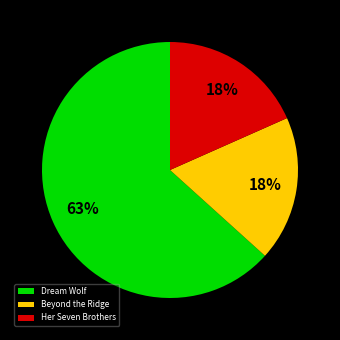

Is the sum of Dream Wolf and Beyond the Ridge greater than half?

Yes